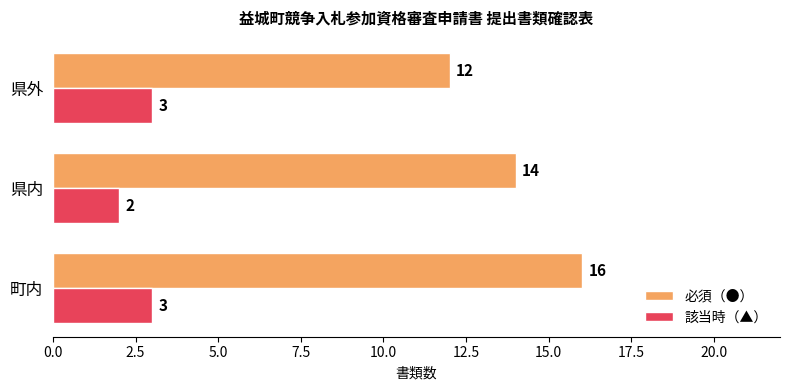

List the series in order of their overall mean, highest first.

必須（●）, 該当時（▲）